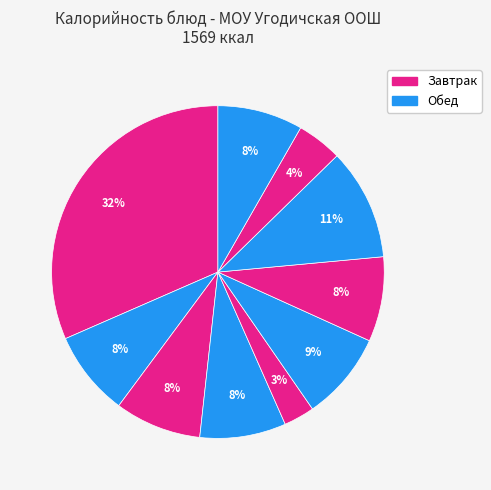

Count the number of slices in the pie.

10